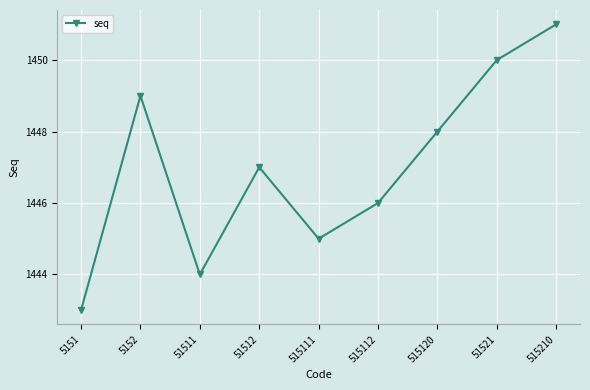

What is the difference between the second highest and minimum values?

7